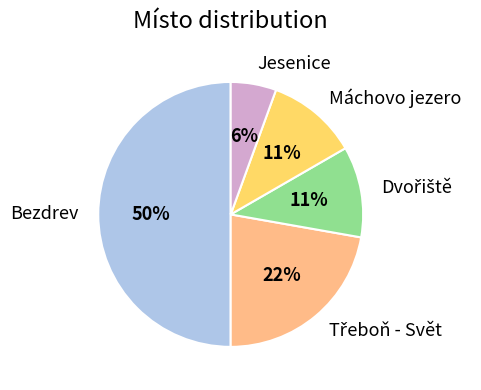

Is Máchovo jezero the majority of the pie?

No